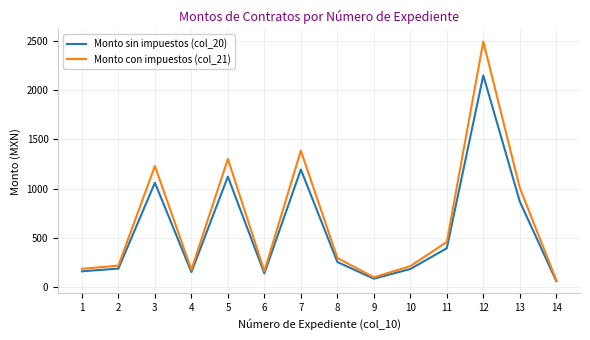

Which series has the largest range (max minus min)?

Monto con impuestos (col_21)